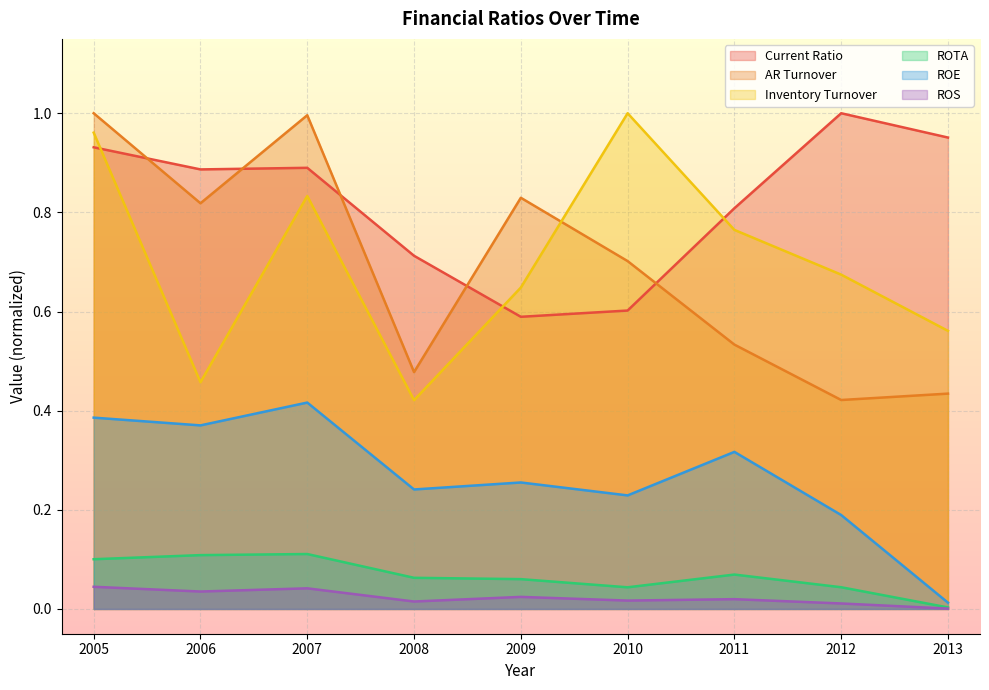

Does the chart display data point markers on the line(s)?

No